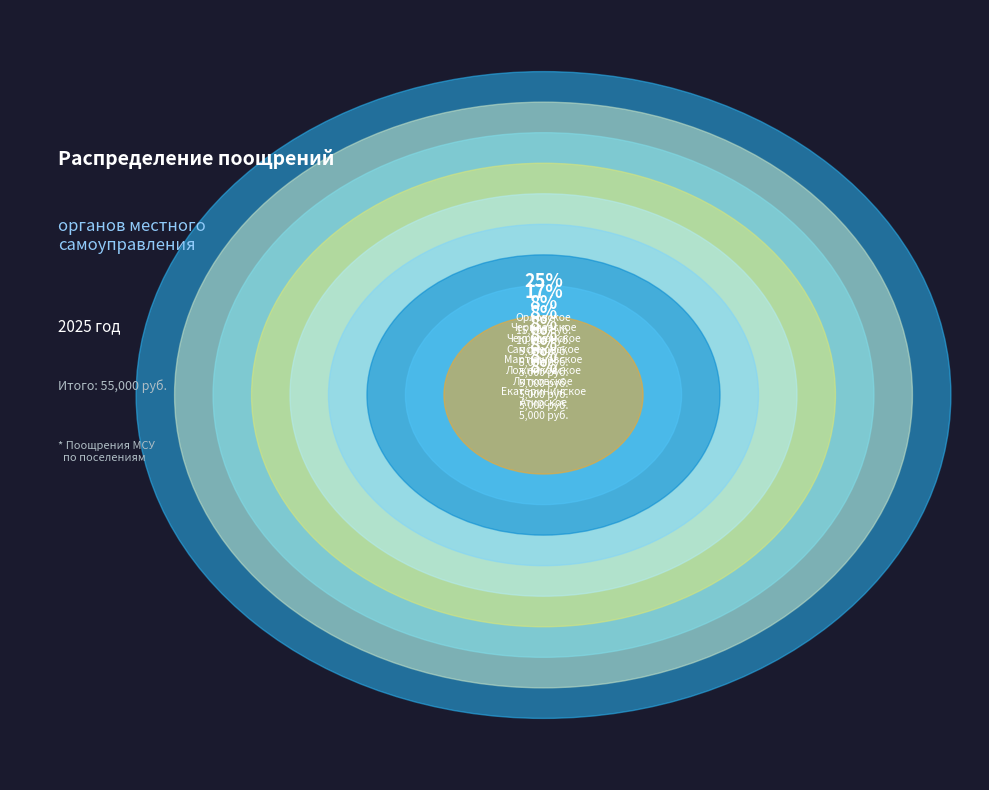

Between Орловское and Атирское, which is larger?

Орловское